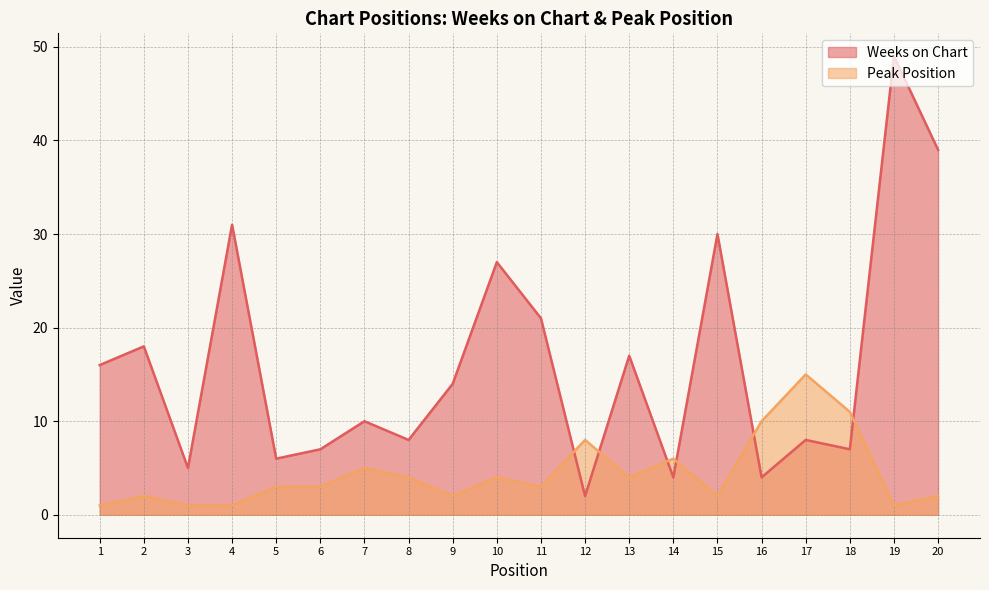

Read the Weeks on Chart value at 1.

16